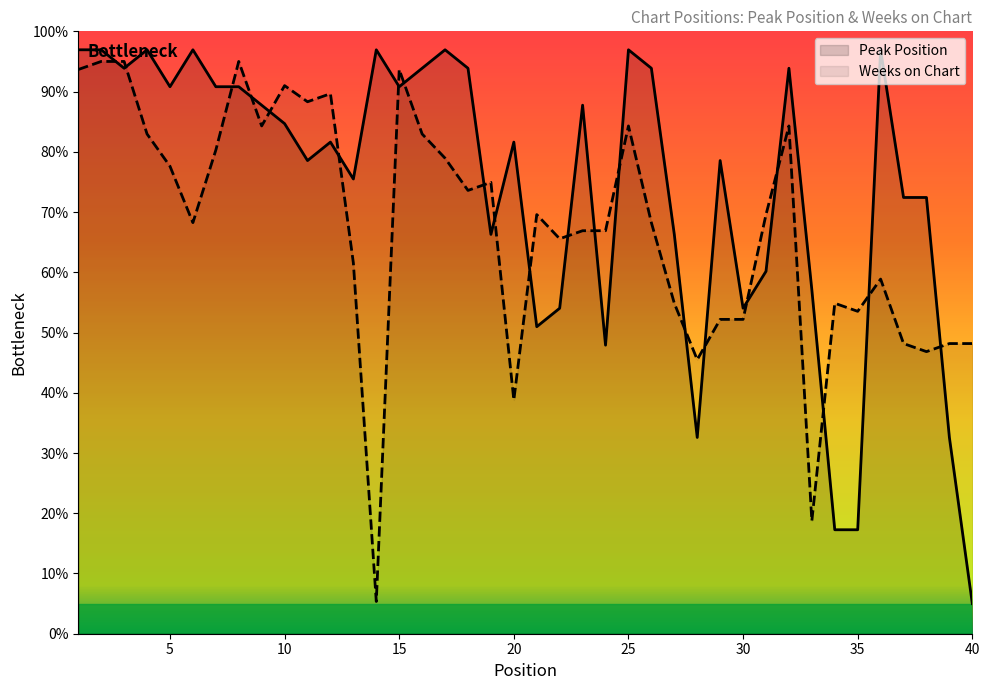

Does the chart display data point markers on the line(s)?

No